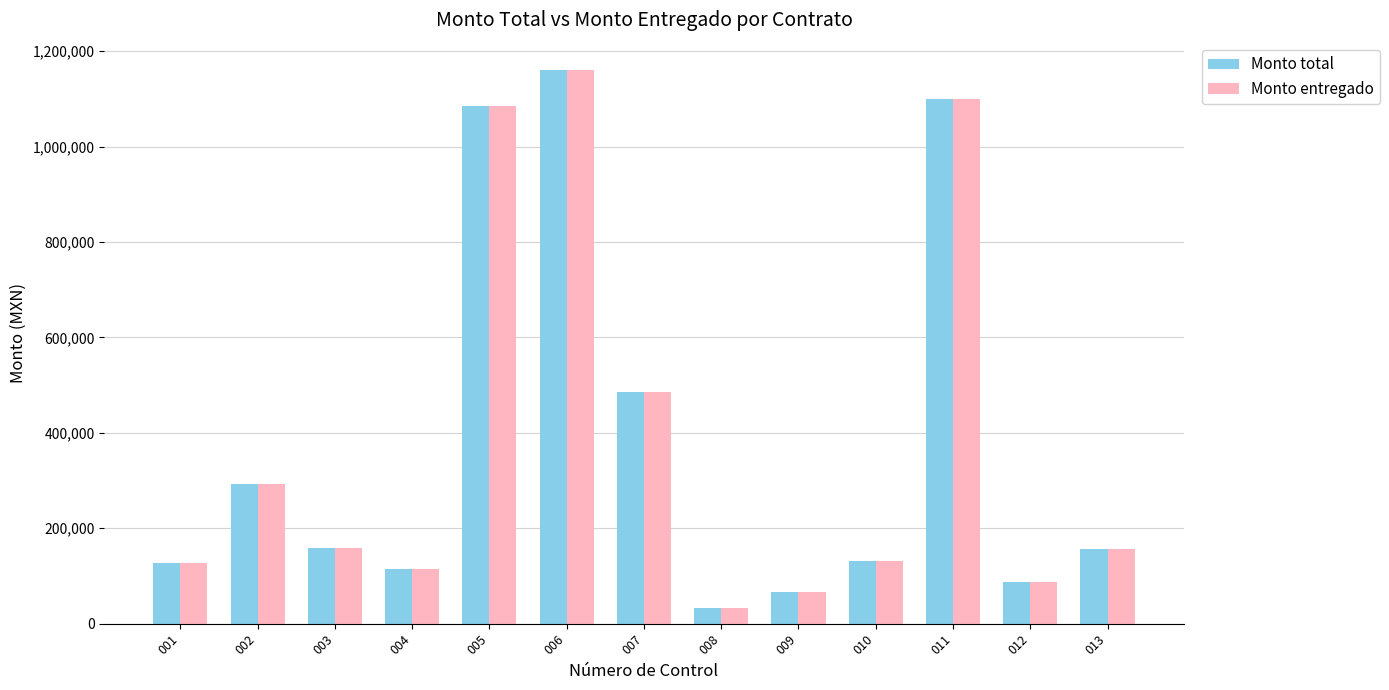

What is the difference between the Monto total values at 009 and 001?

60179.0